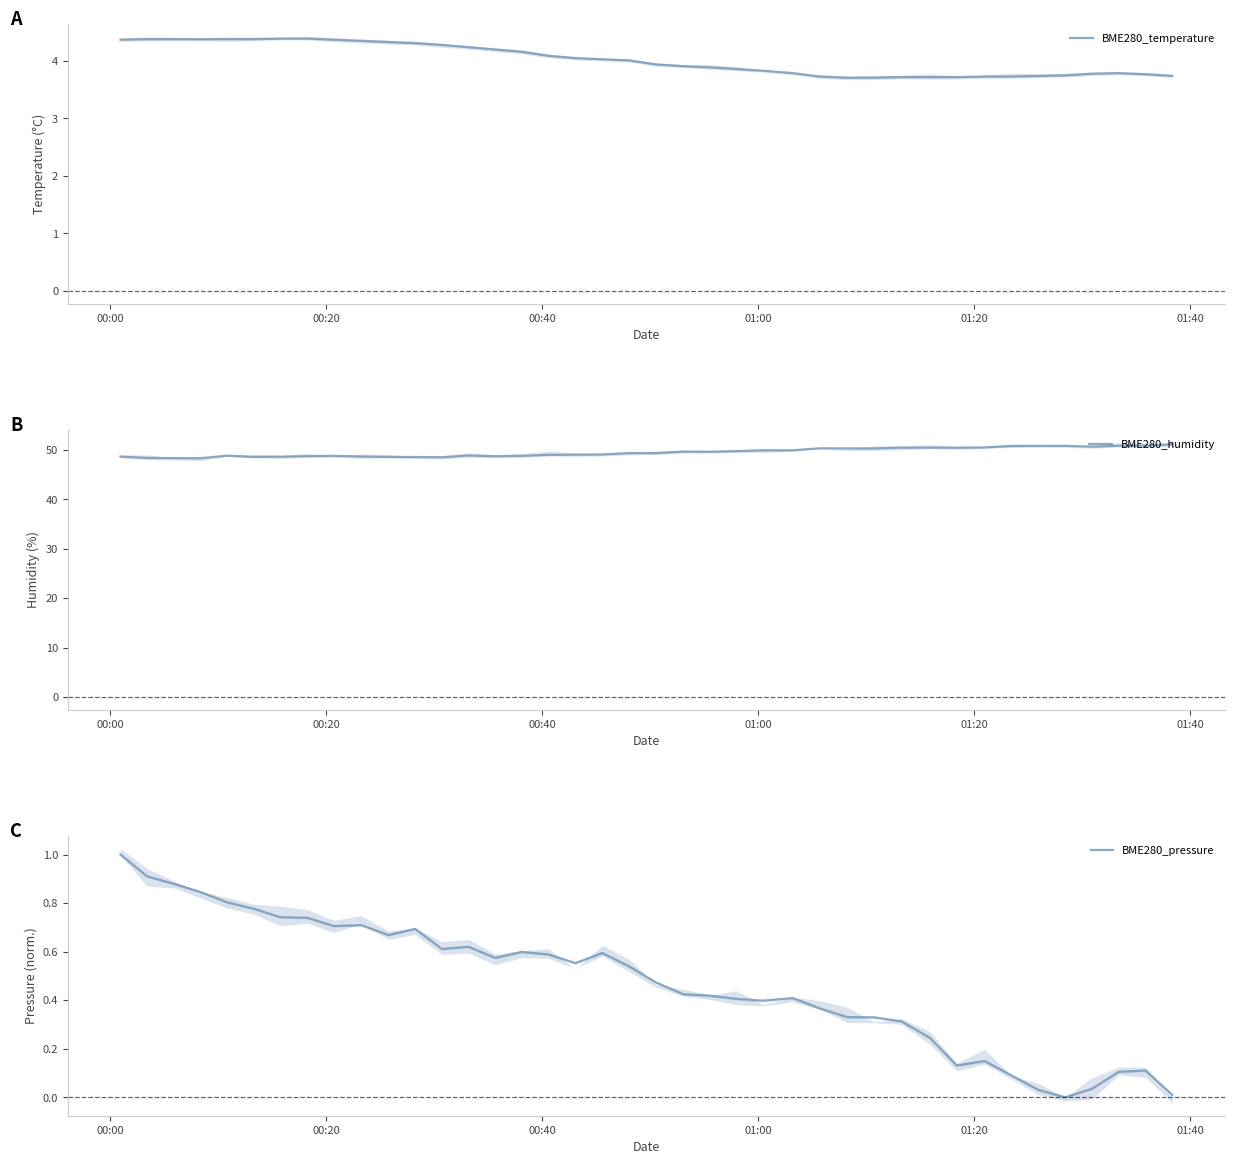

How many distinct data groups are displayed?

3